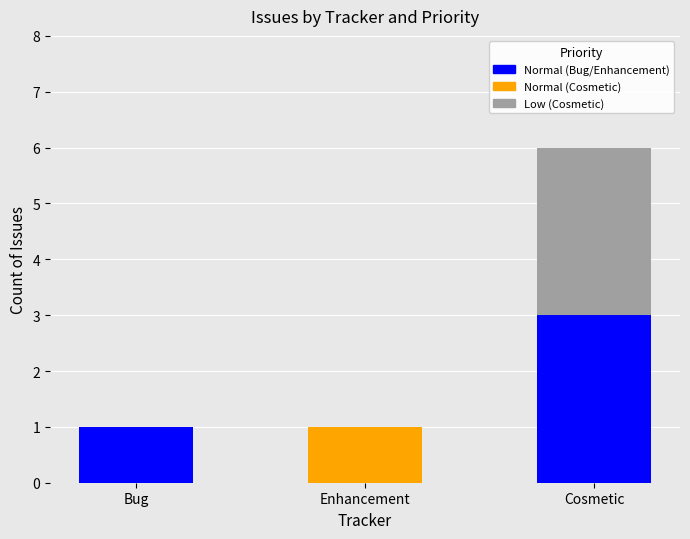

At which category is the sum across all series the highest?

Cosmetic